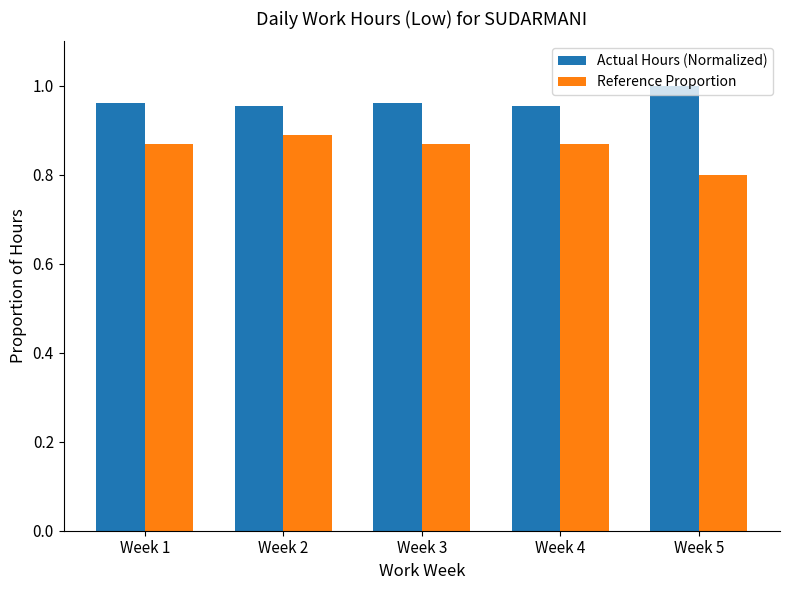

What is the difference between the maximum and minimum values in the Reference Proportion series?

0.1